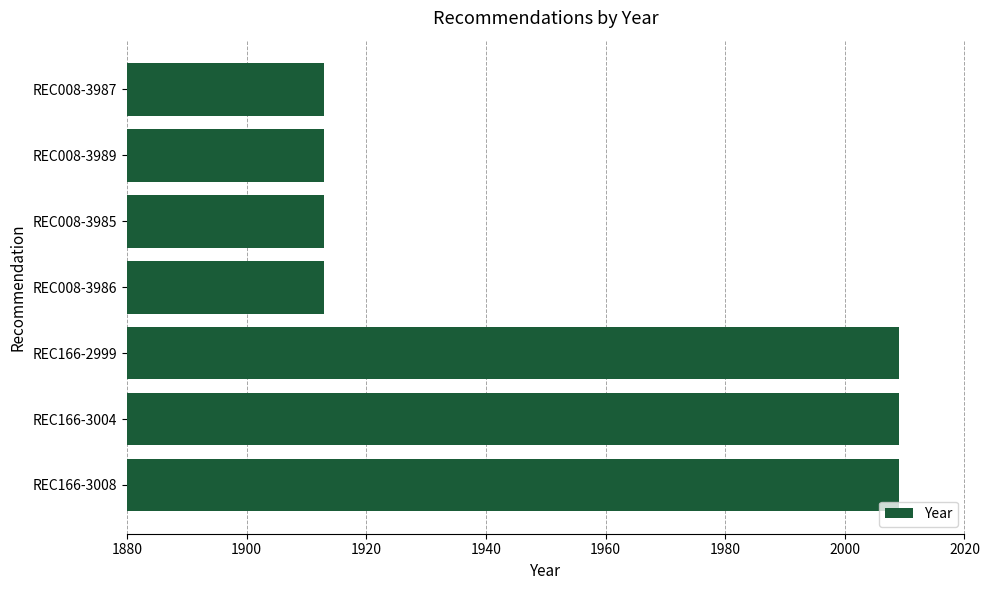

Count the values in the range 1913 to 2009.

7